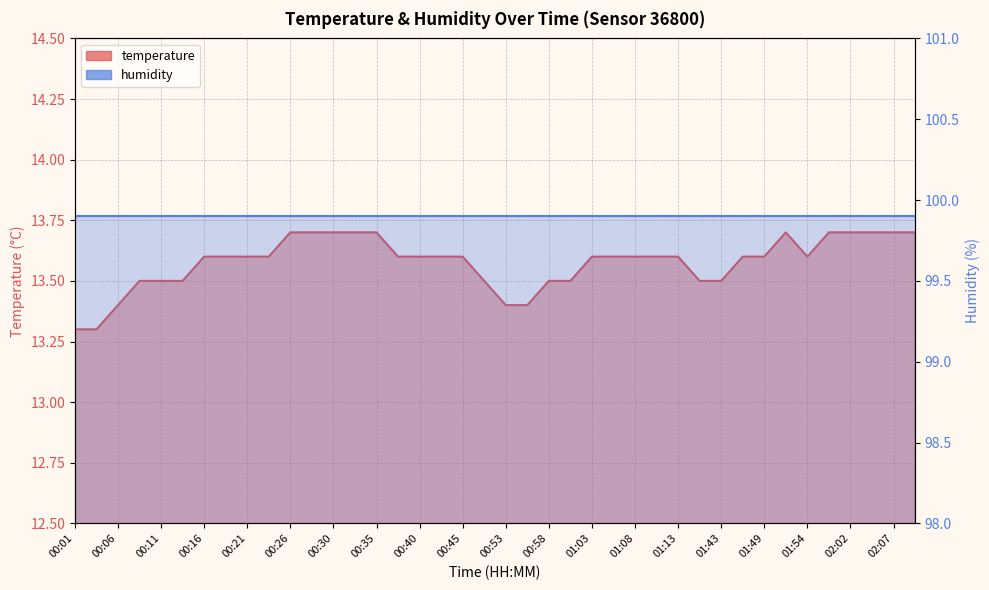

Reading left to right, list all the values displayed in this chart.

13.3	13.3	13.4	13.5	13.5	13.5	13.6	13.6	13.6	13.6	13.7	13.7	13.7	13.7	13.7	13.6	13.6	13.6	13.6	13.5	13.4	13.4	13.5	13.5	13.6	13.6	13.6	13.6	13.6	13.5	13.5	13.6	13.6	13.7	13.6	13.7	13.7	13.7	13.7	13.7